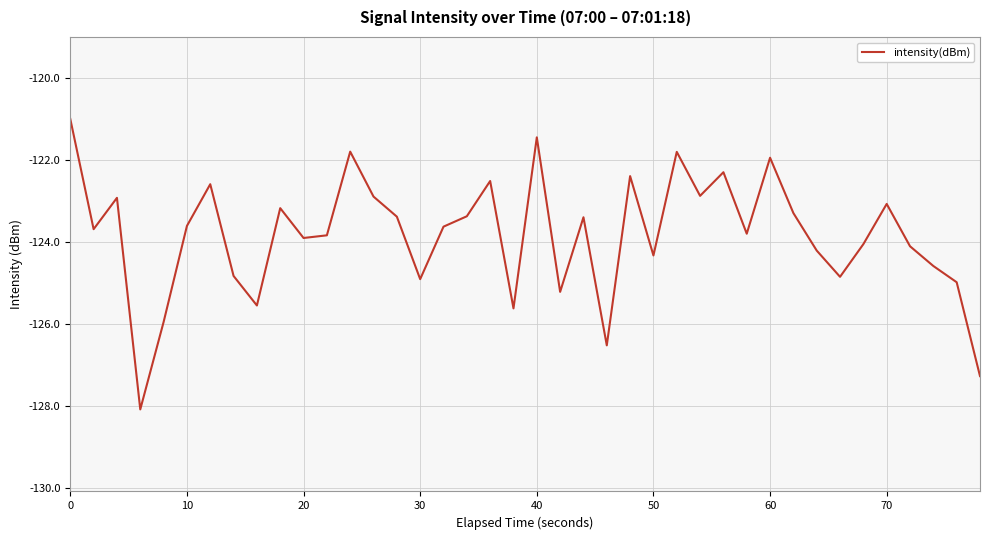

What is the maximum value shown in the chart?

-121.0